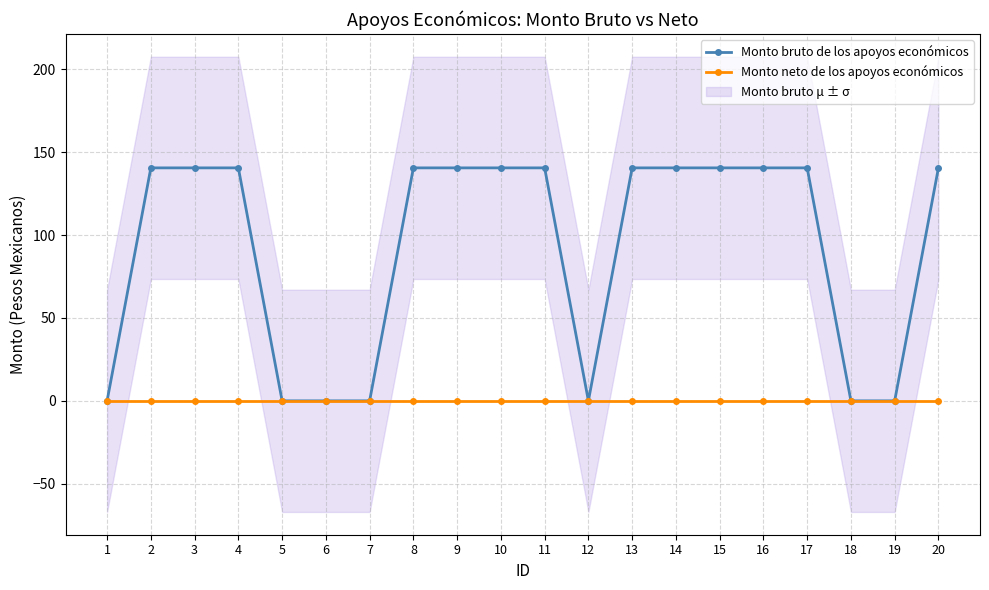

Rank the categories by Monto neto de los apoyos económicos value from lowest to highest.

1, 2, 3, 4, 5, 6, 7, 8, 9, 10, 11, 12, 13, 14, 15, 16, 17, 18, 19, 20